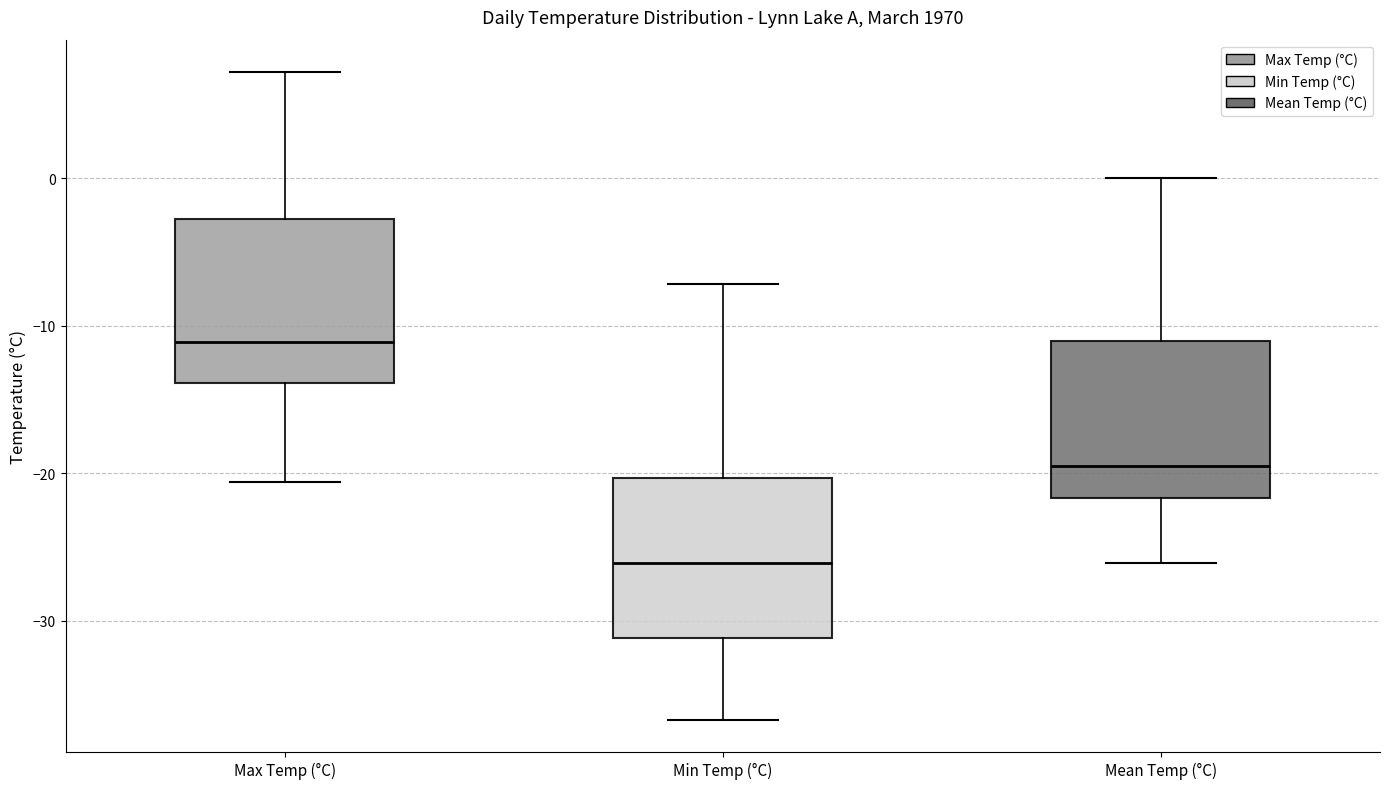

Where does the median line of the box for Min Temp (°C) sit on the y-axis? The values are not printed on the chart, so give them approximately, as read against the axis.

-26